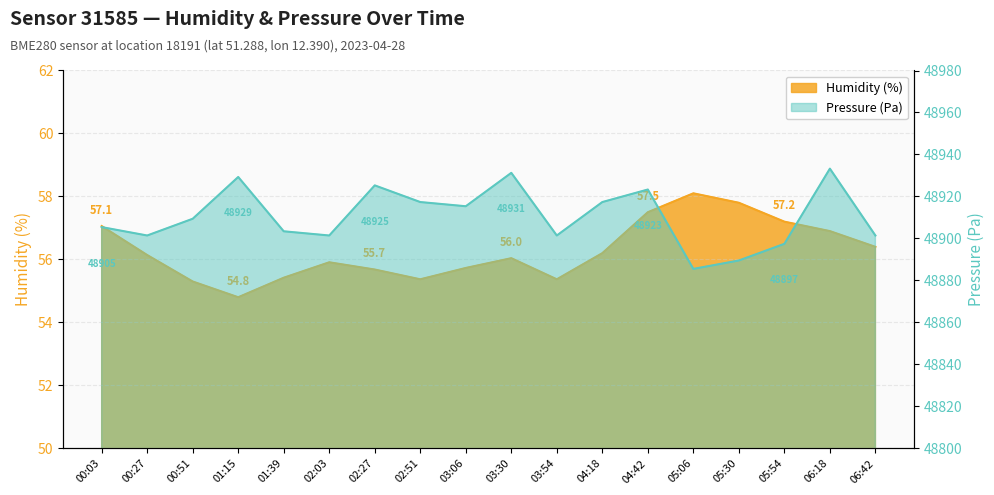

At which category does pressure reach its first local peak?

01:15